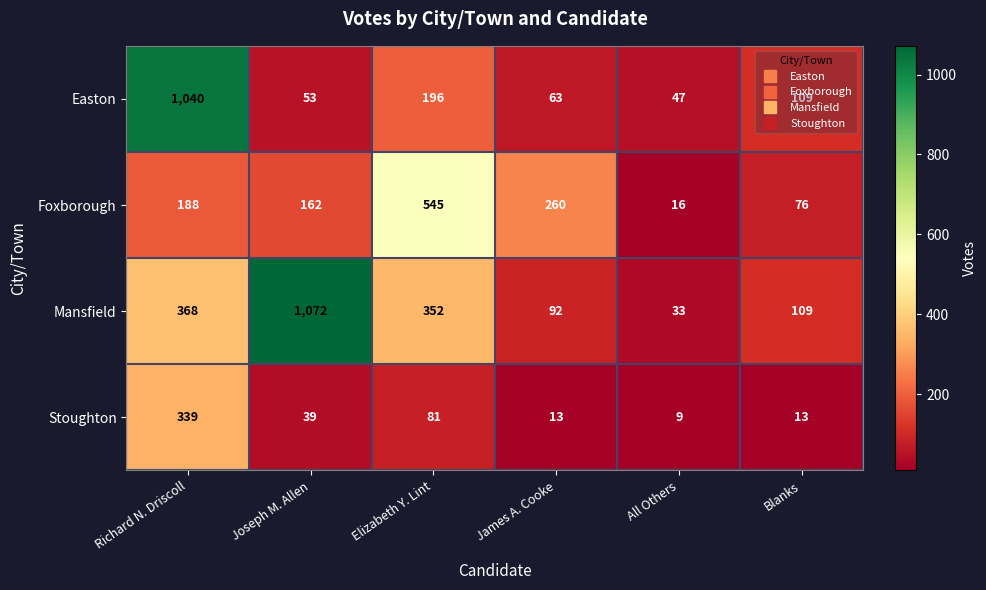

What is the greatest value displayed?

1072